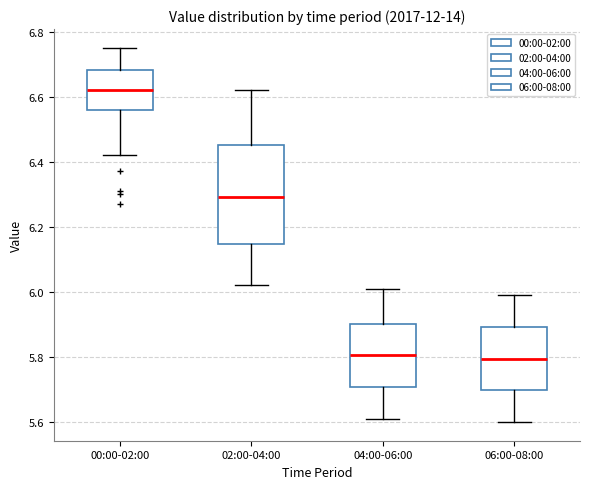

Which box has the highest median line?

00:00-02:00